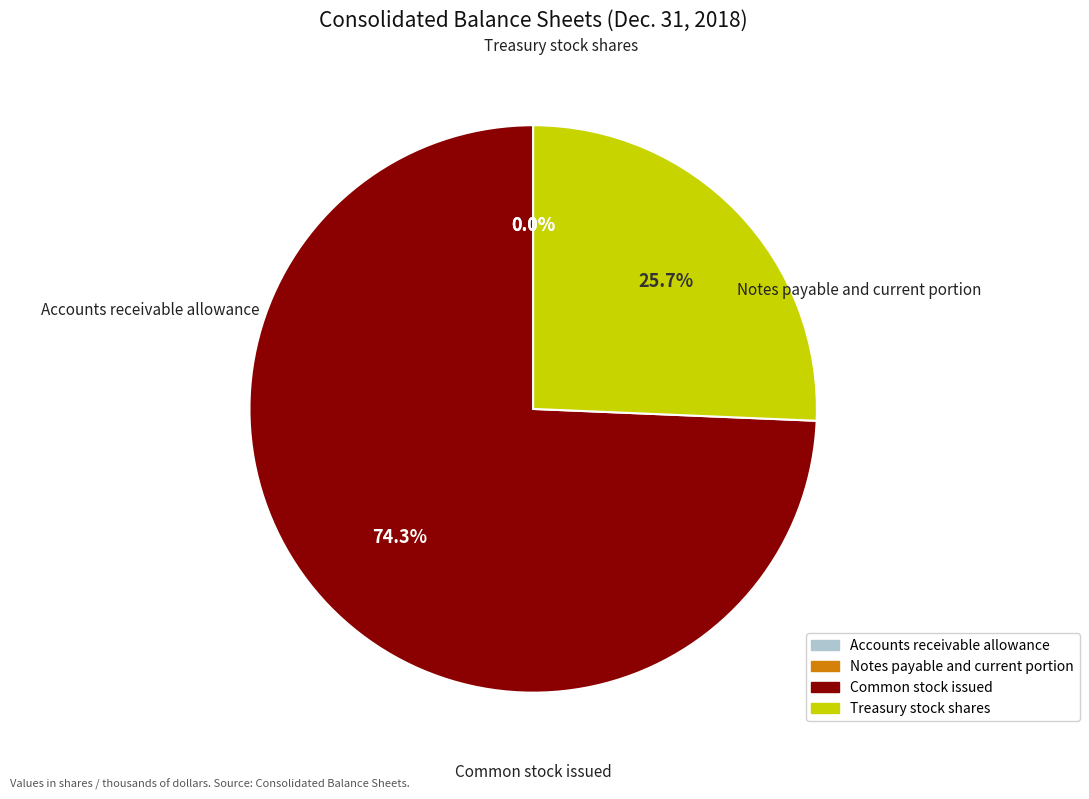

To the nearest percent, what is the average slice percentage?

25%